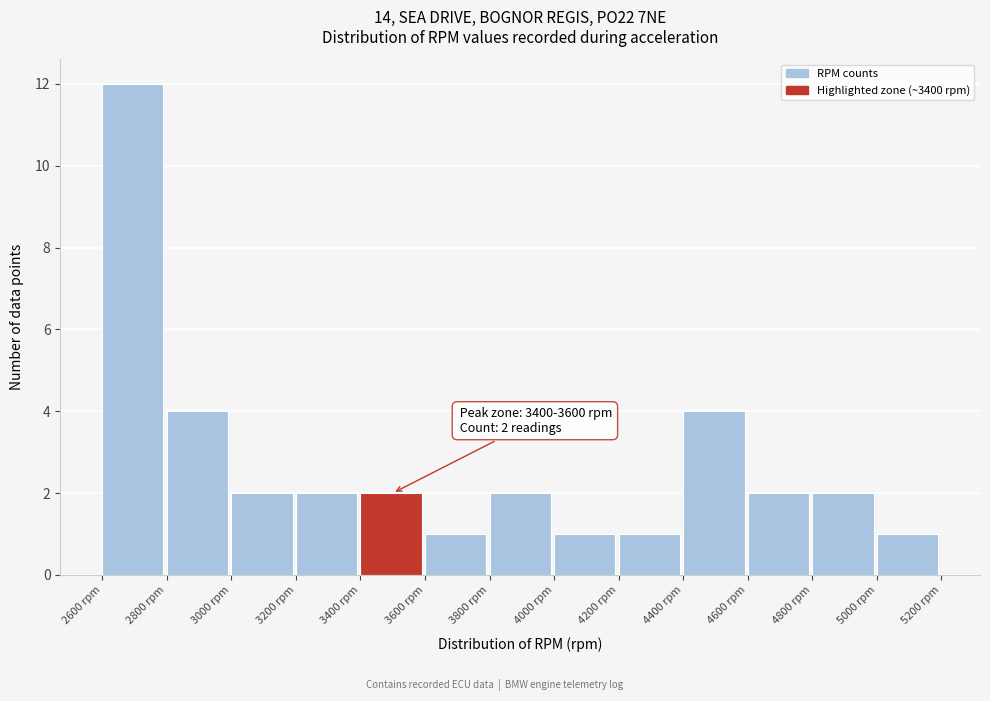

Over which range of the x-axis is the bar tallest?

2600 to 2800